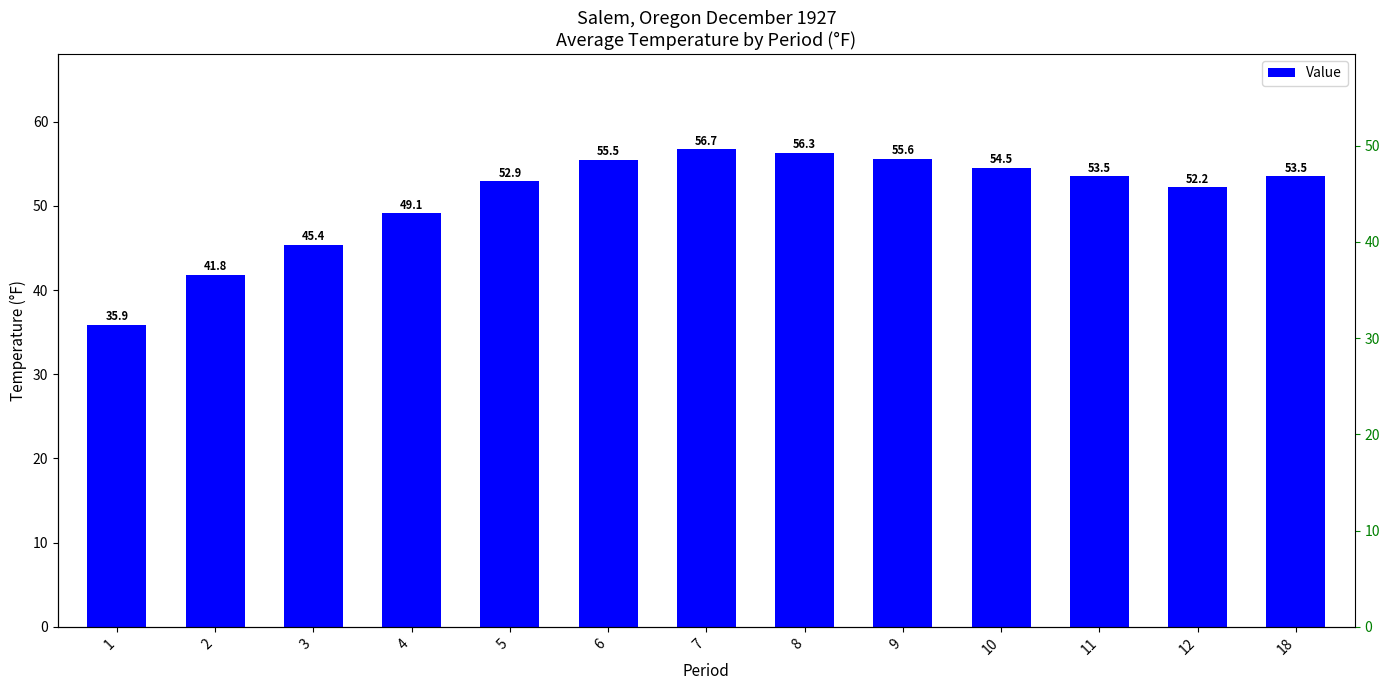

Reading left to right, list all the values displayed in this chart.

35.9	41.8	45.4	49.1	52.9	55.5	56.7	56.3	55.6	54.5	53.5	52.2	53.5